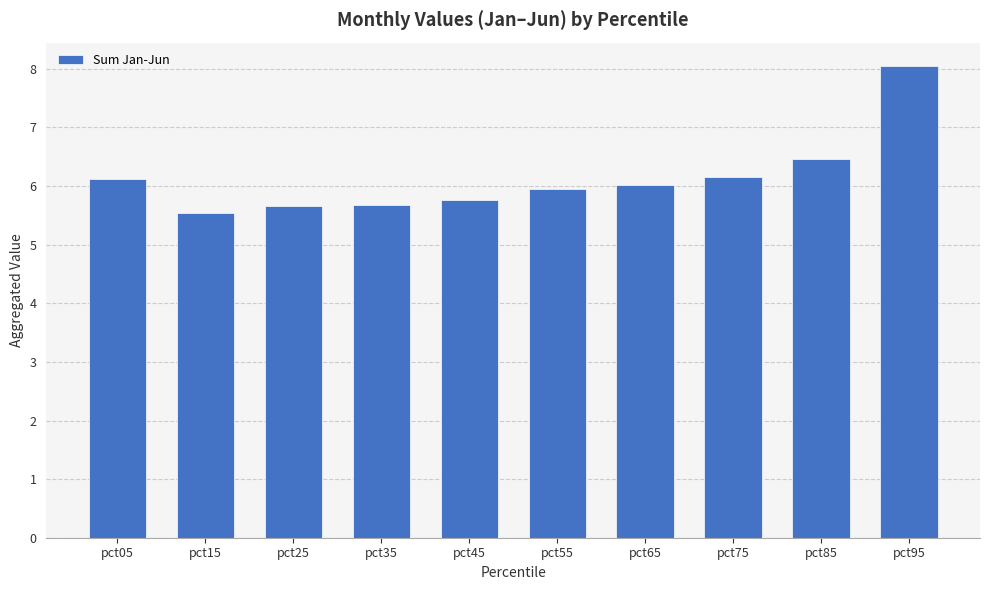

The value at pct85 is 6.5. True or false?

True